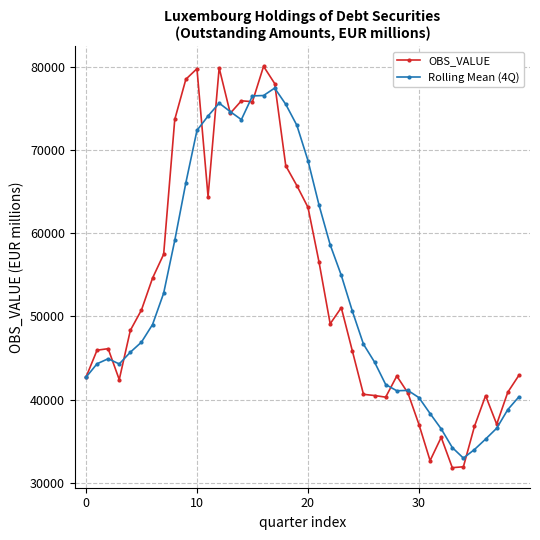

Which series has the largest range (max minus min)?

OBS_VALUE